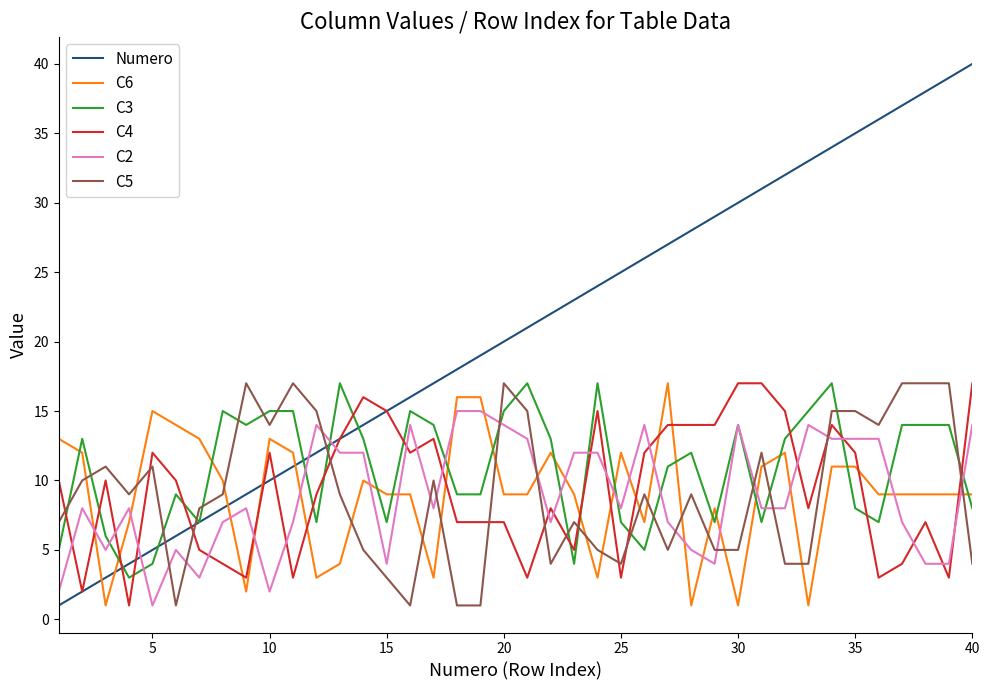

Which series has the largest range (max minus min)?

Numero